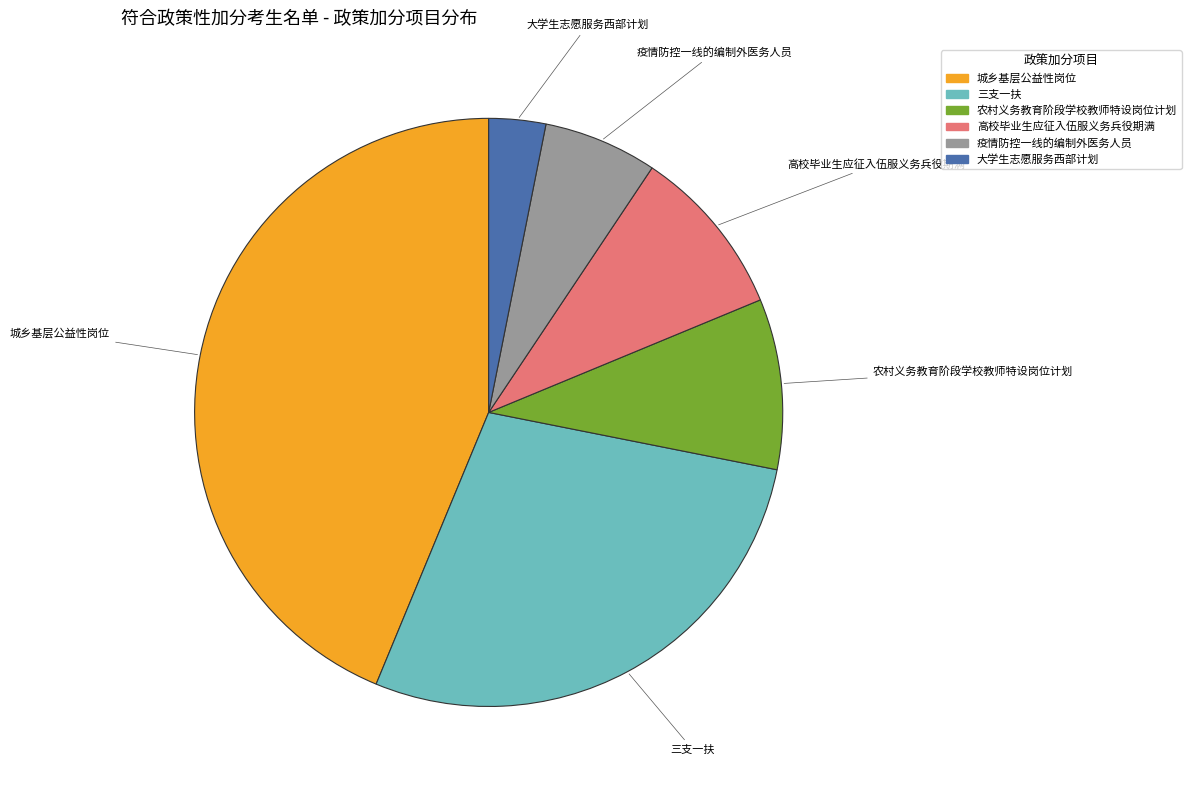

Is the sum of 城乡基层公益性岗位 and 三支一扶 greater than half?

Yes